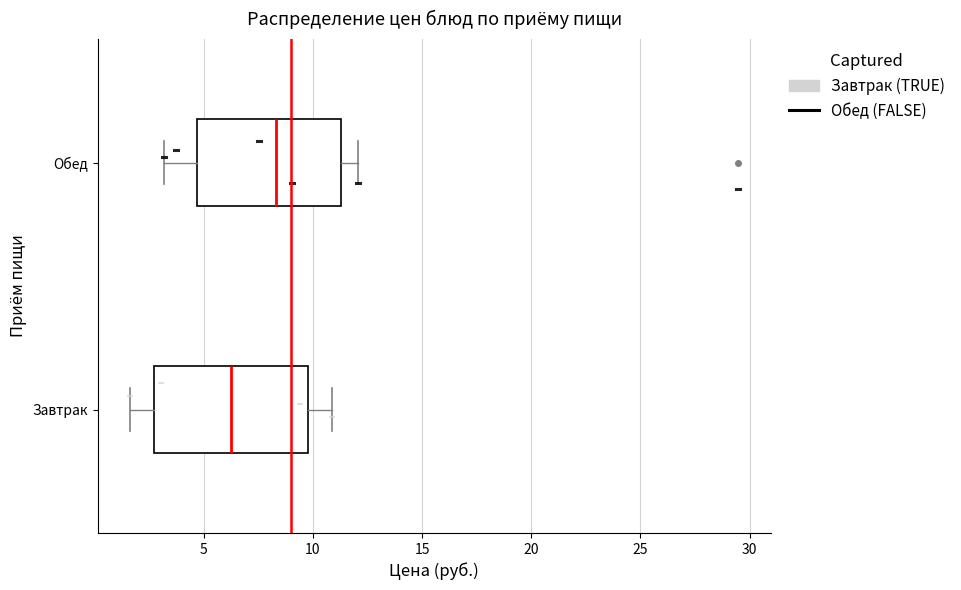

Reading bottom to top, transcribe this box plot: for each box, give where its median line is, the range the box spans, and where its two whiskers end, as read against the x-axis. The values are not printed on the chart, so give them approximately, as read against the axis.

Завтрак: median 6.0, box 2.5 to 10.0, whiskers 1.5 to 11.0
Обед: median 8.5, box 4.5 to 11.5, whiskers 3.0 to 12.0